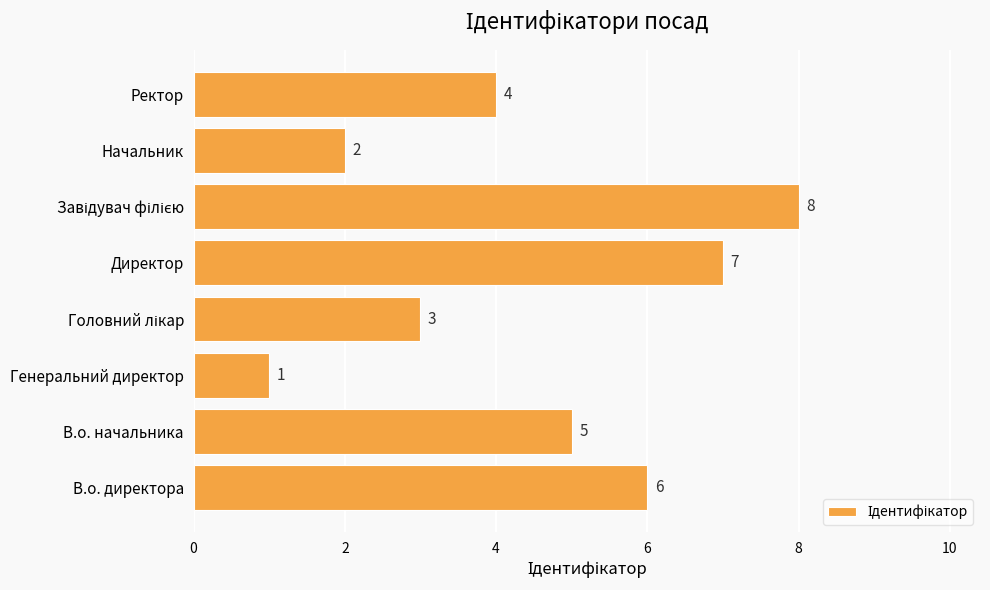

Count the number of data series in this chart.

1